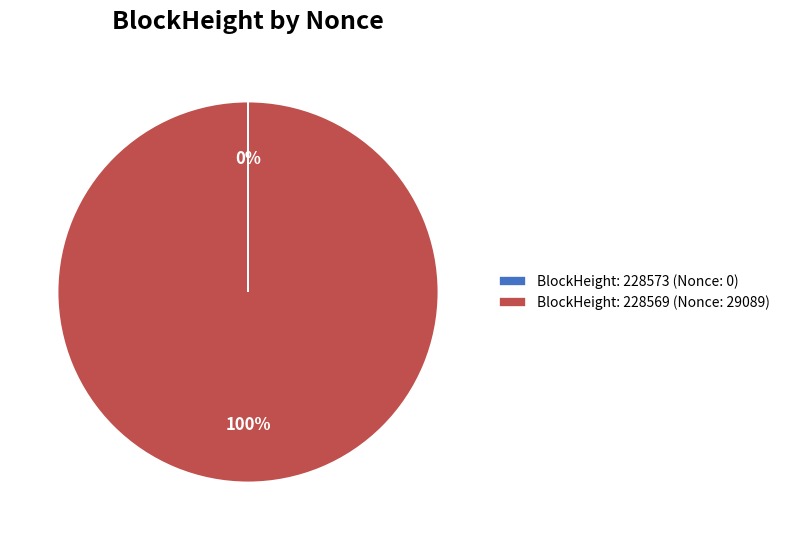

Which category has the biggest portion of the pie?

BlockHeight: 228569 (Nonce: 29089)